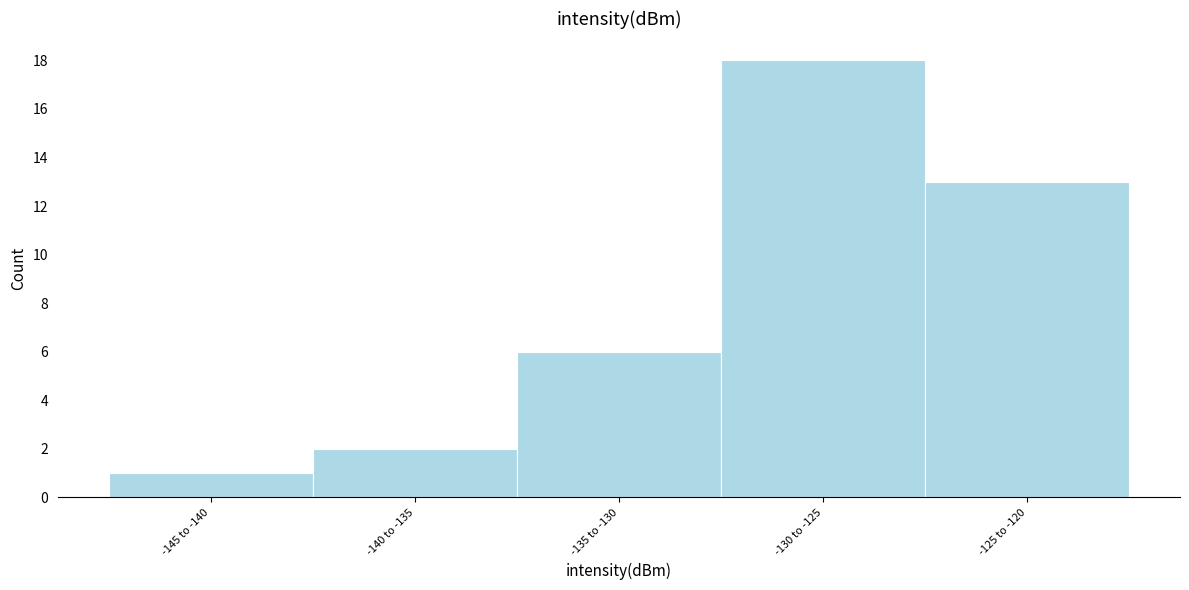

Reading left to right, extract all data points from this chart.

-145 to -140=1	-140 to -135=2	-135 to -130=6	-130 to -125=18	-125 to -120=13